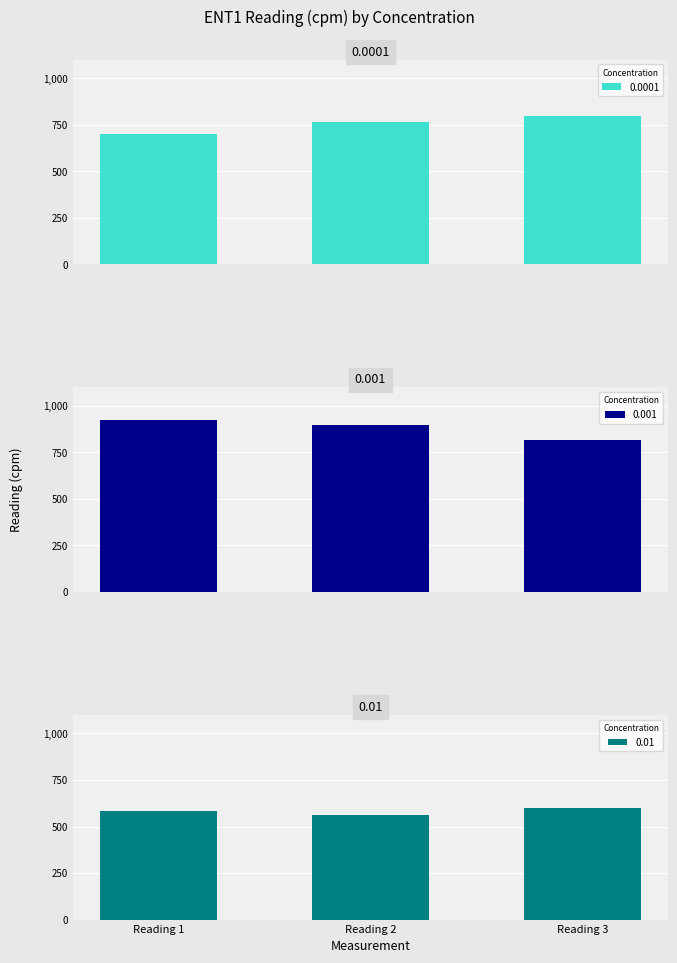

Where does the 0.01 series first go above 581?

Reading 3